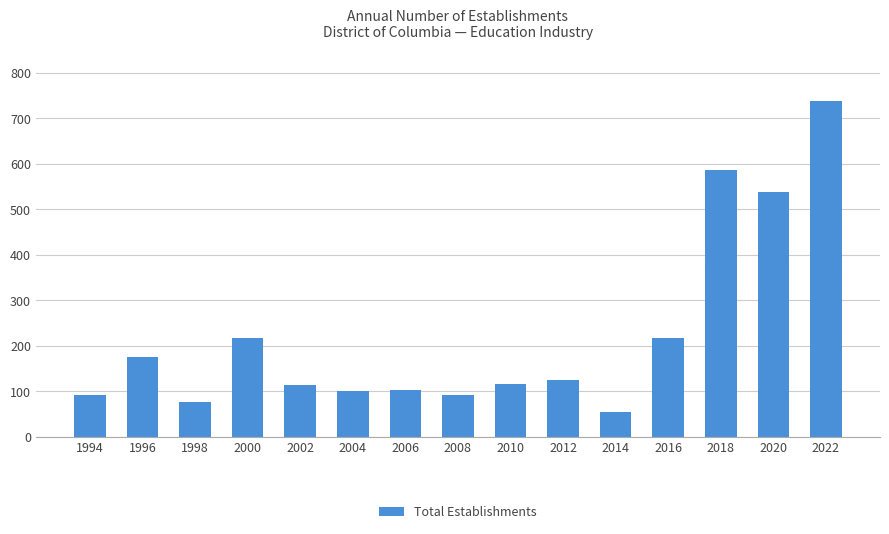

What is the minimum value shown in the chart?

55